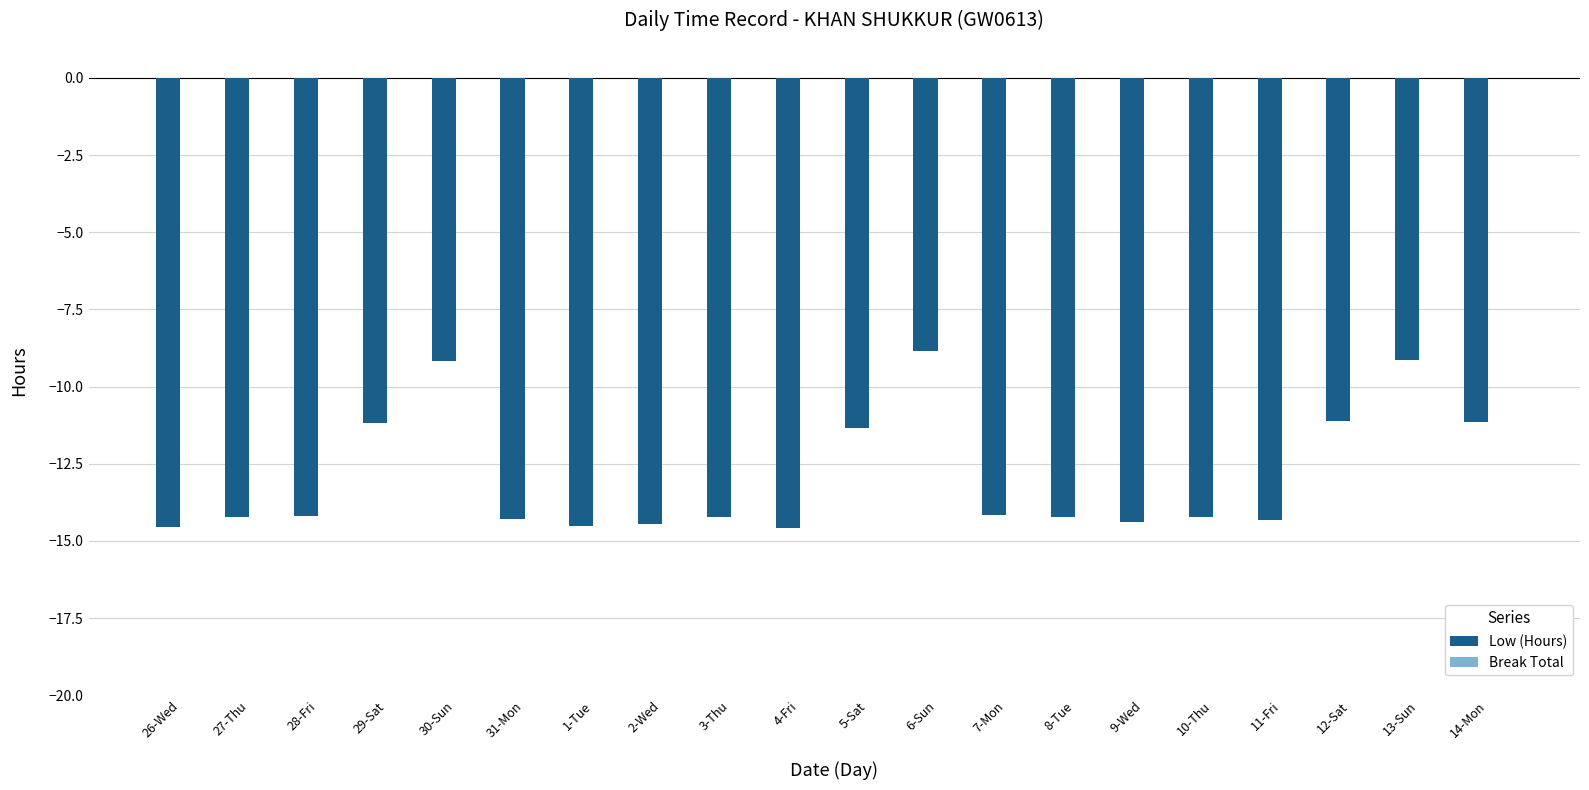

Read the value at 2-Wed.

-14.5